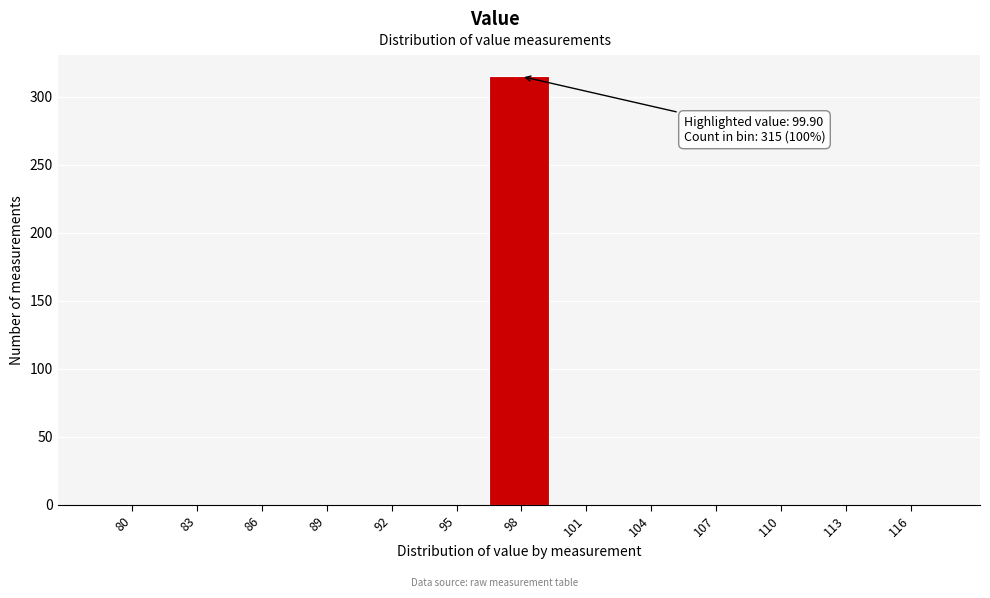

Reading left to right, transcribe all the data shown in this chart.

80=0	83=0	86=0	89=0	92=0	95=0	98=315	101=0	104=0	107=0	110=0	113=0	116=0